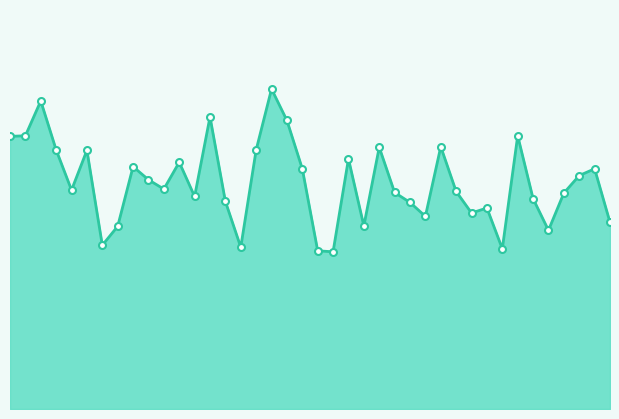

Is this an area chart (filled region under the line)?

Yes